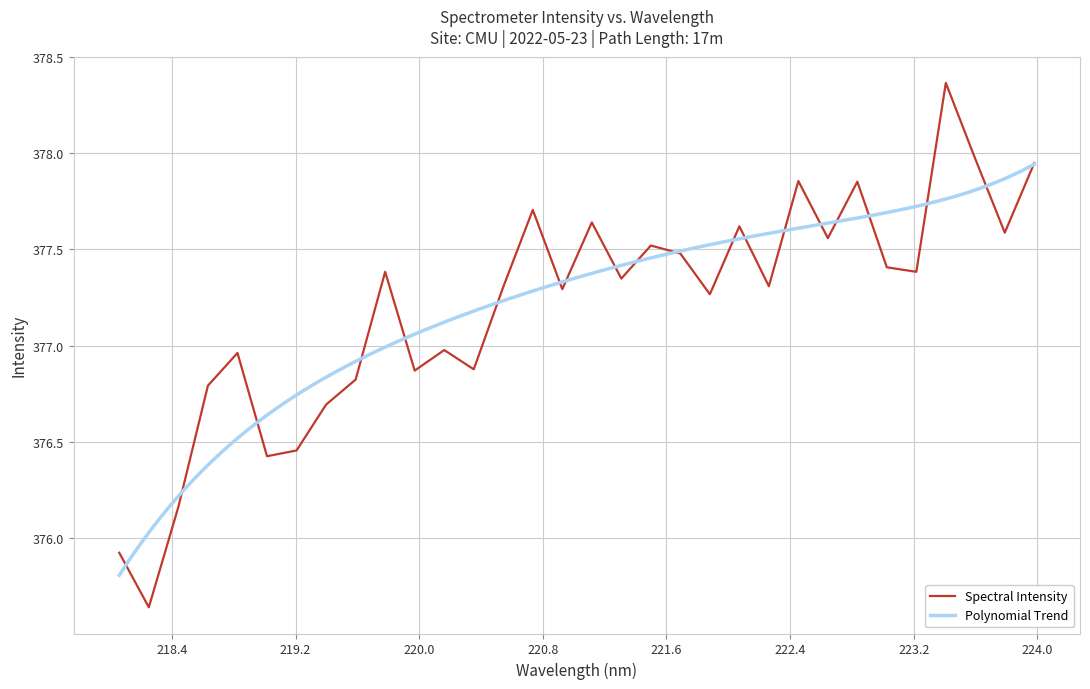

Reading right to left, transcribe all the data shown in this chart.

223.9802=377.9	223.7895=377.6	223.5987=378.0	223.408=378.4	223.2172=377.4	223.0264=377.4	222.8355=377.9	222.6447=377.6	222.4538=377.9	222.263=377.3	222.0721=377.6	221.8812=377.3	221.6902=377.5	221.4993=377.5	221.3083=377.3	221.1174=377.6	220.9264=377.3	220.7354=377.7	220.5444=377.3	220.3533=376.9	220.1623=377.0	219.9712=376.9	219.7801=377.4	219.589=376.8	219.3979=376.7	219.2067=376.5	219.0156=376.4	218.8244=377.0	218.6332=376.8	218.442=376.2	218.2508=375.6	218.0596=375.9